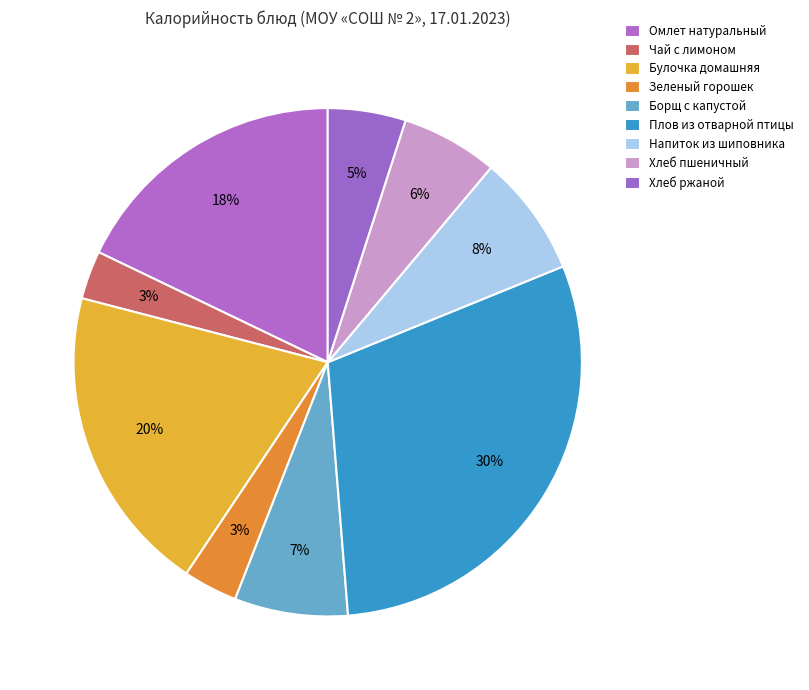

Is there a majority slice in this chart?

No